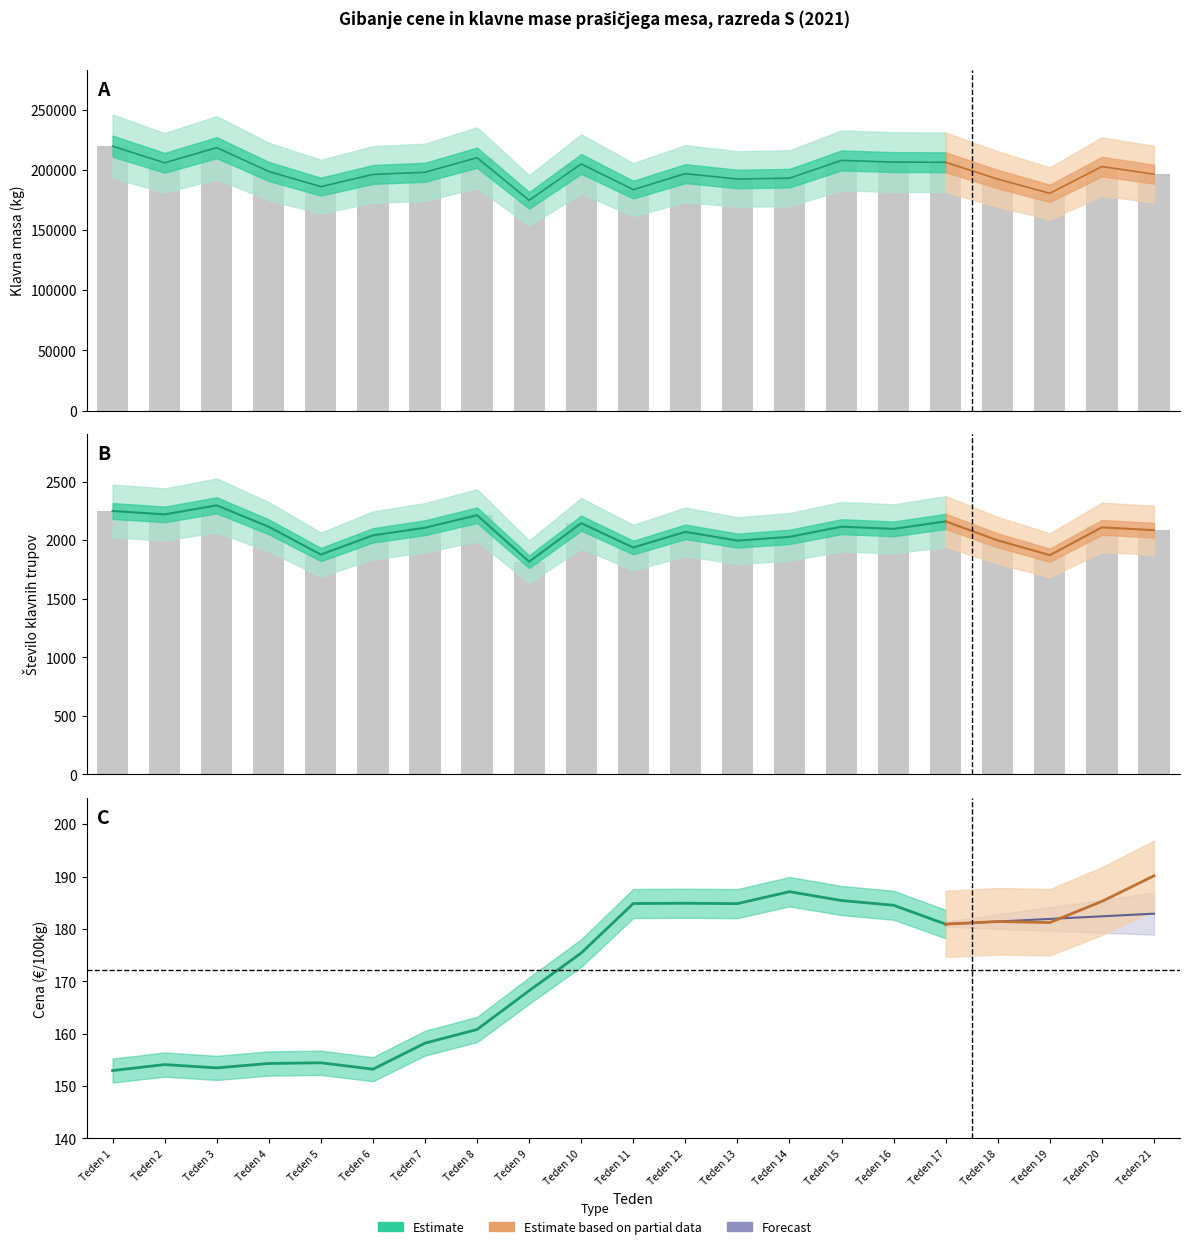

Where is Število klavnih trupov nearest to the value 2056?

Teden 6